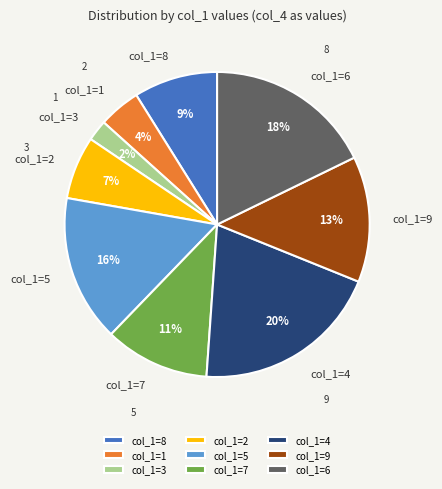

What percentage is the col_1=4 slice, to the nearest percent?

20%